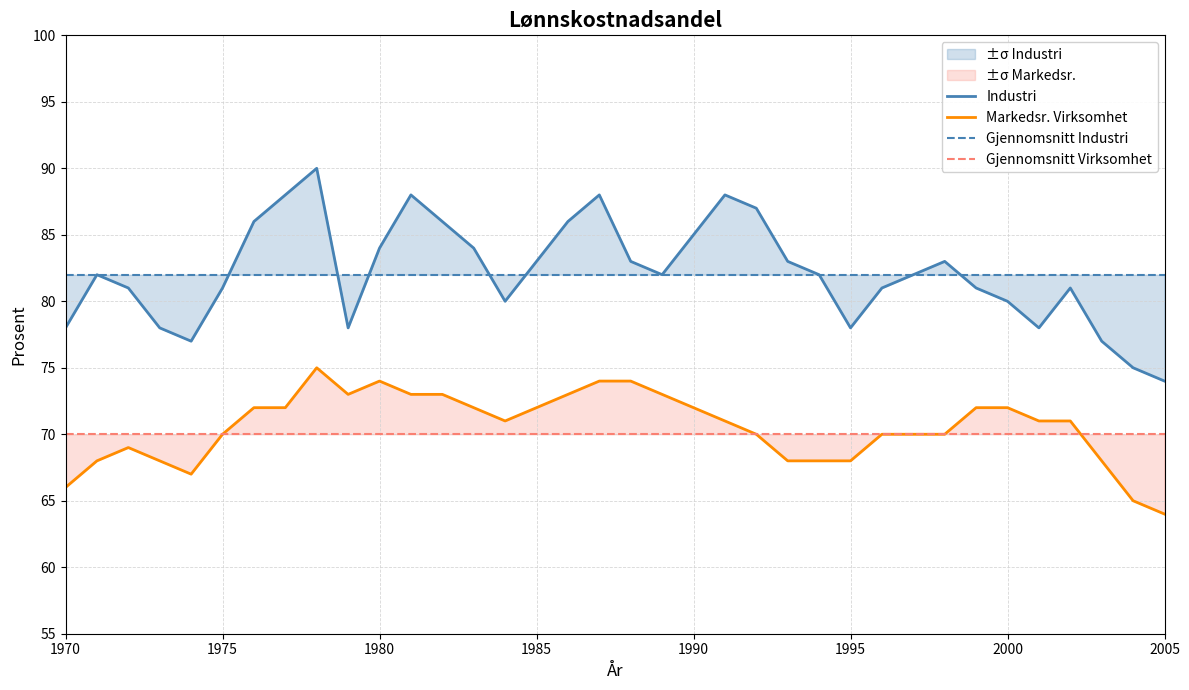

How many data points does each series have?

36